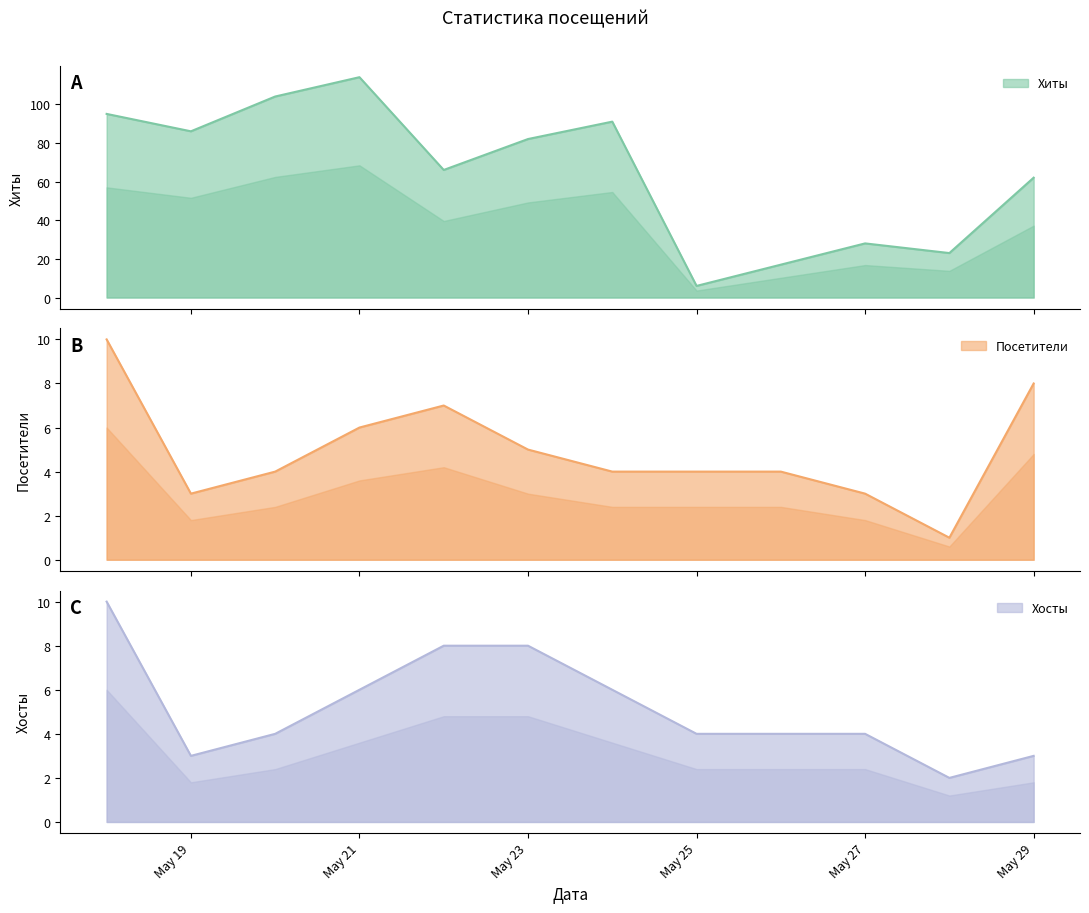

Where is Посетители nearest to the value 5?

May 23